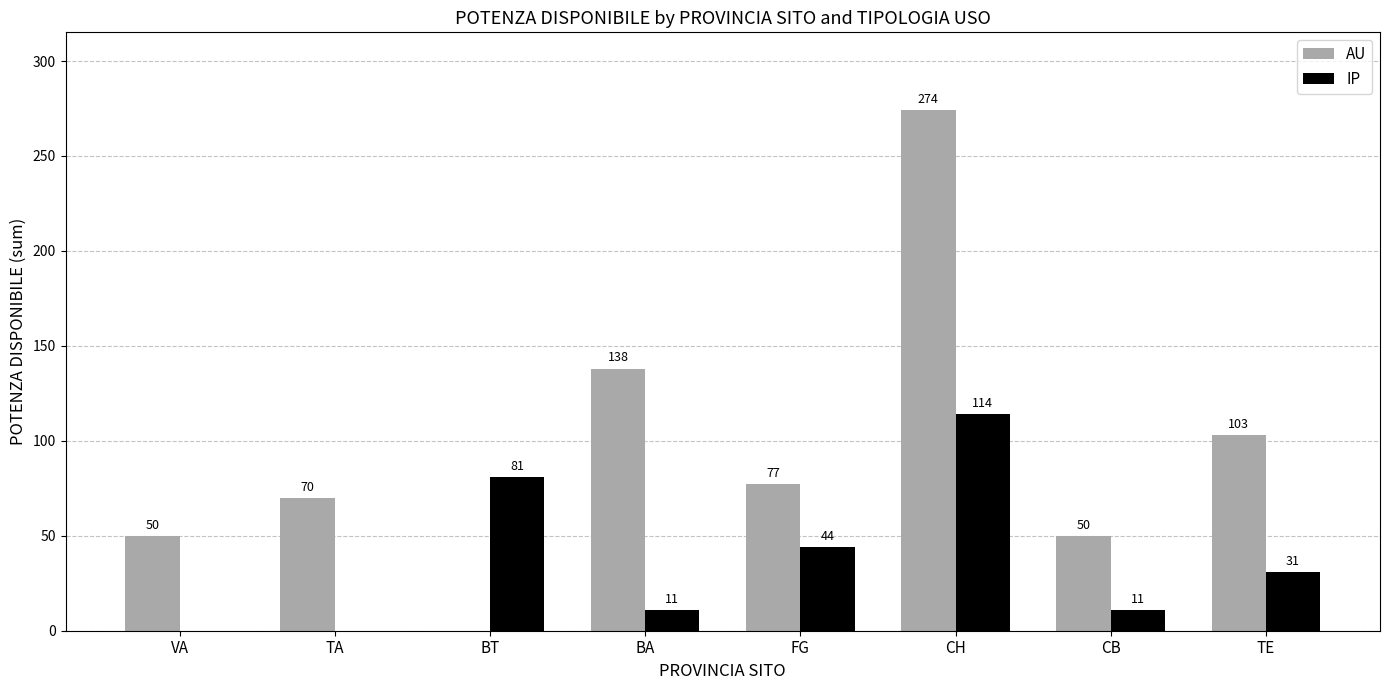

What are all the series names shown in the legend?

AU, IP